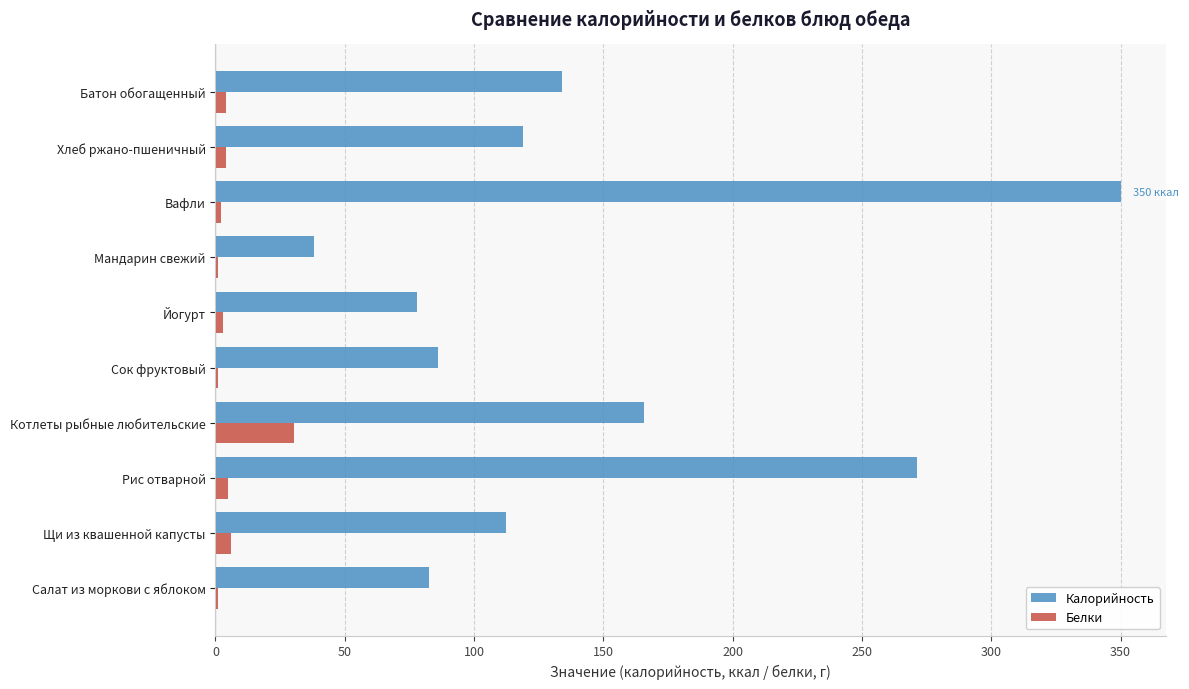

Is it true that Калорийность equals 86.0 at Сок фруктовый?

True